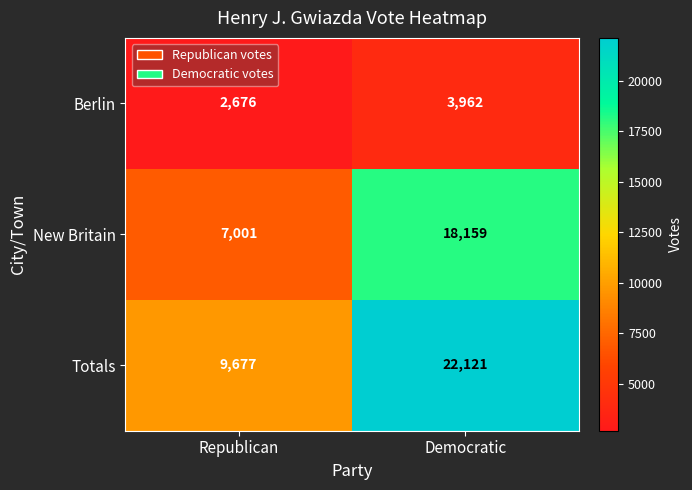

At how many categories does at least one series exceed 5083?

2